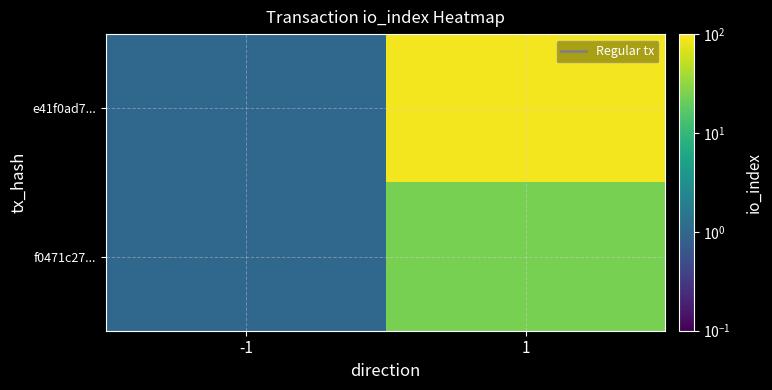

What is the maximum value shown in the chart?

89